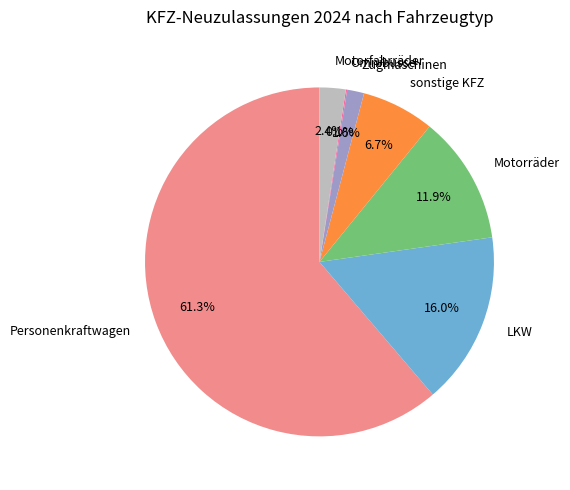

Which has a higher value, sonstige KFZ or Motorfahrräder?

sonstige KFZ